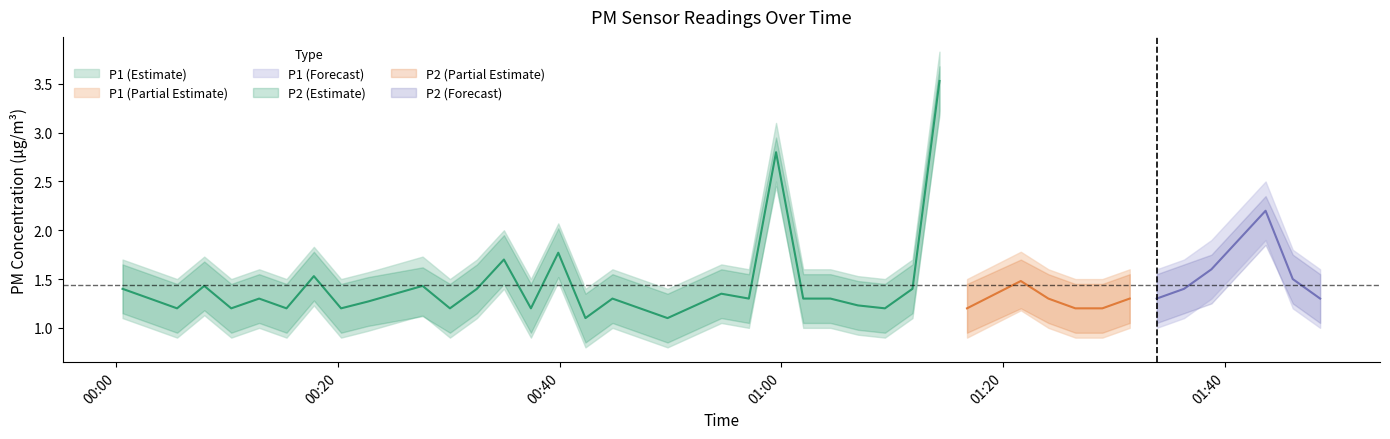

True or false: P1 and P2 cross at least once.

False